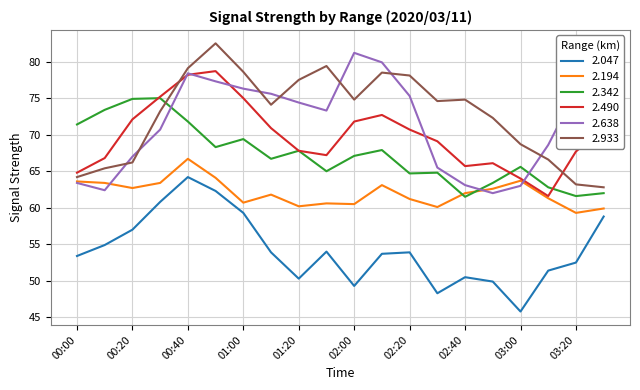

What is the lowest value of the 2.638 series?

62.0